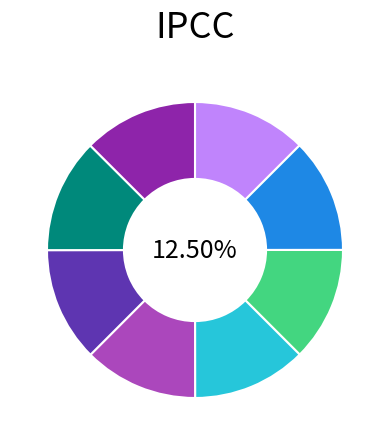

How many segments does this pie chart have?

8